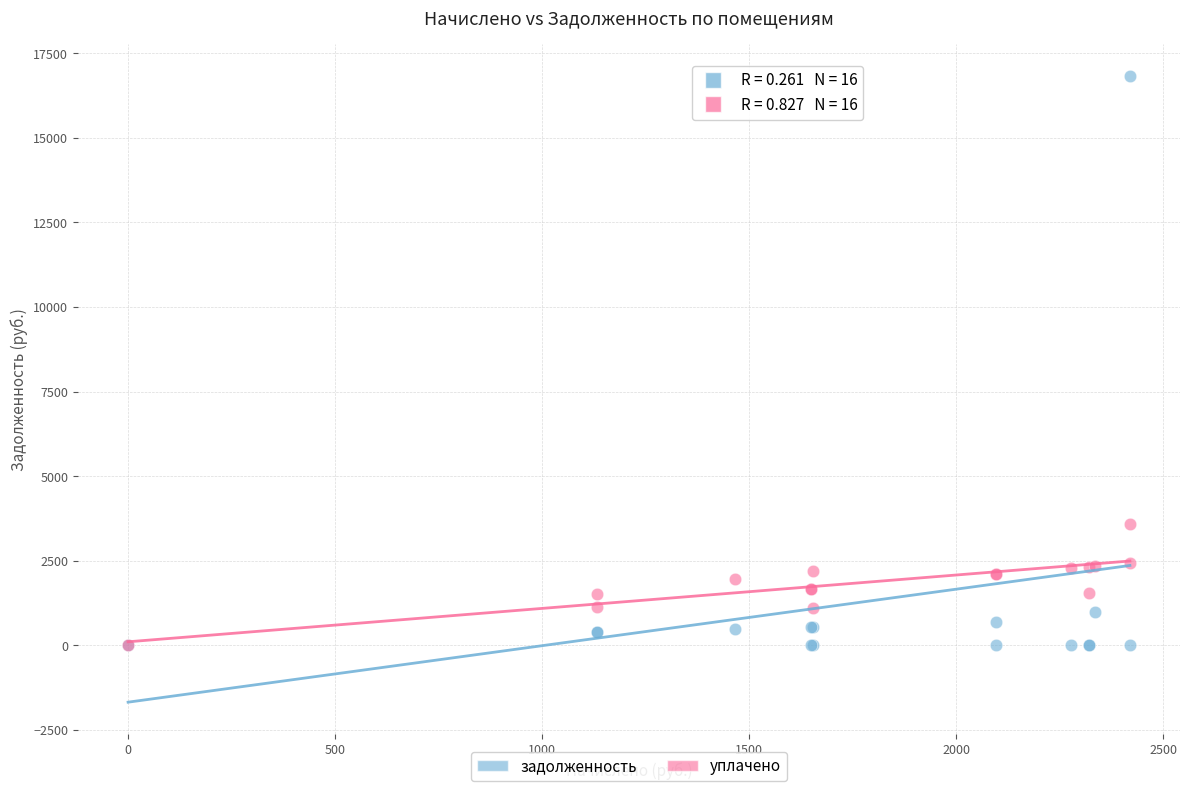

What are all the series names shown in the legend?

задолженность, уплачено